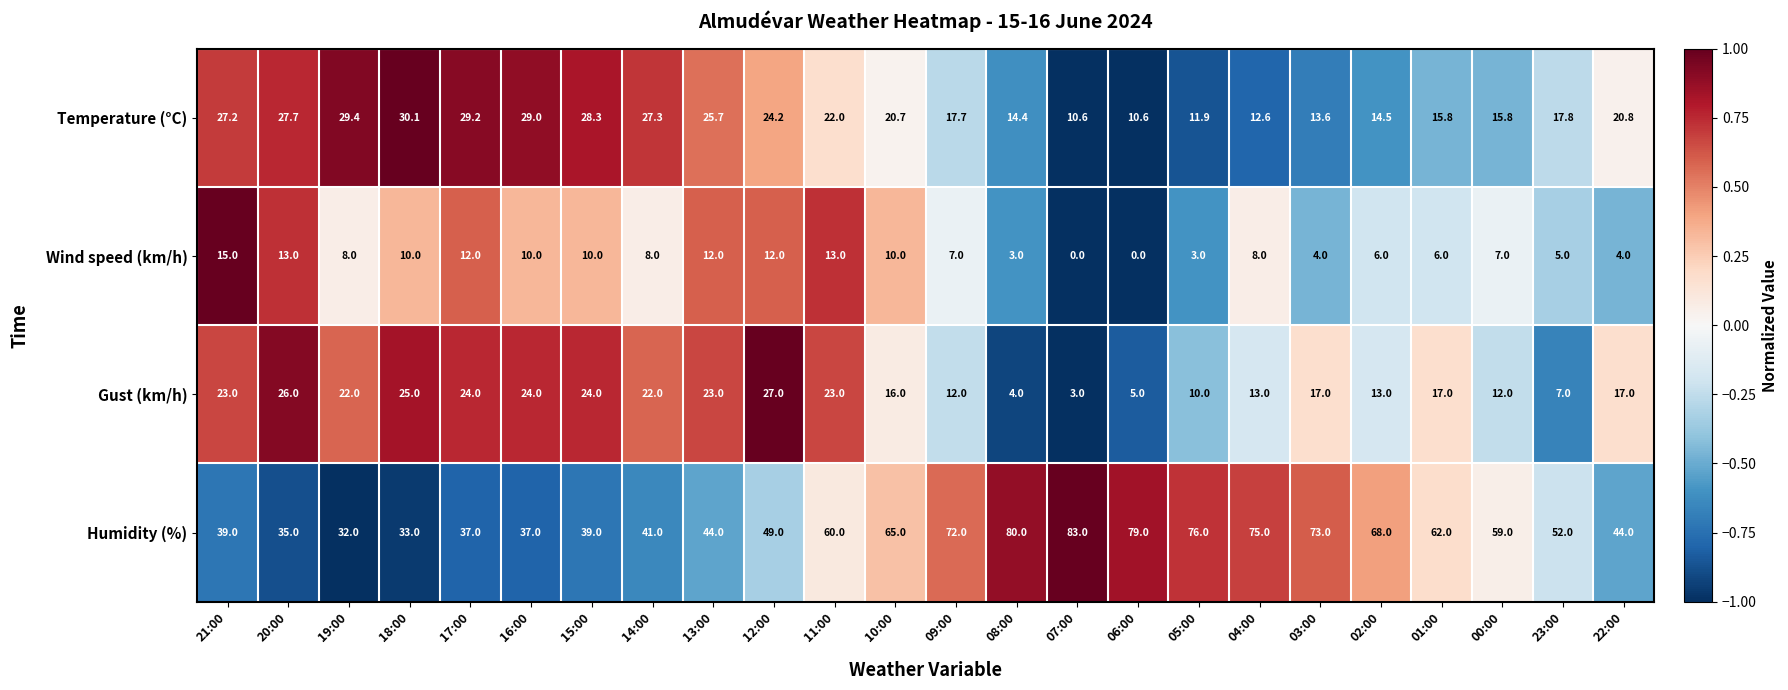

At 16:00, list the series in order from largest to smallest.

Humidity (%), Temperature (°C), Gust (km/h), Wind speed (km/h)